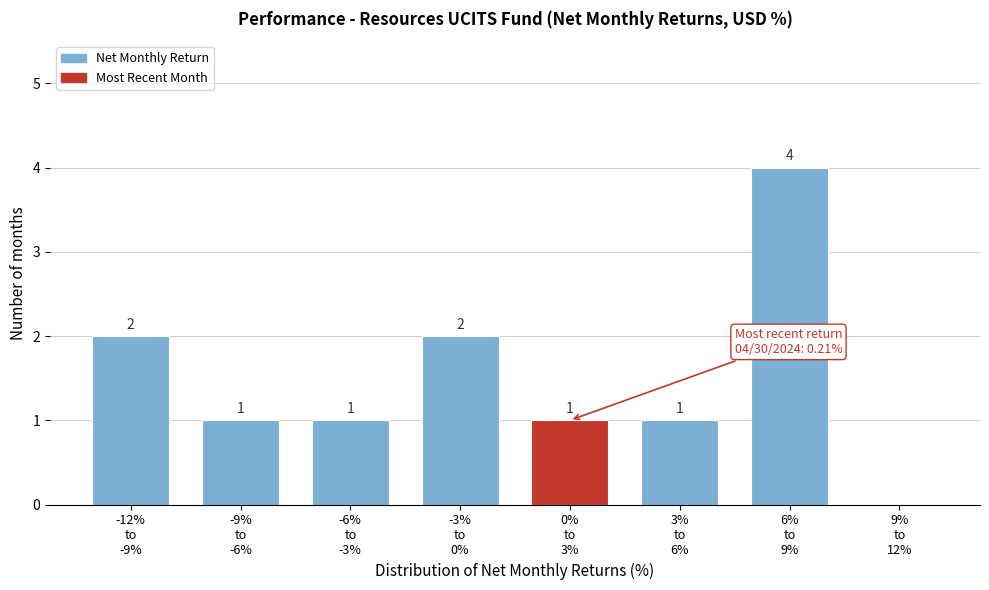

What is the maximum value shown in the chart?

4